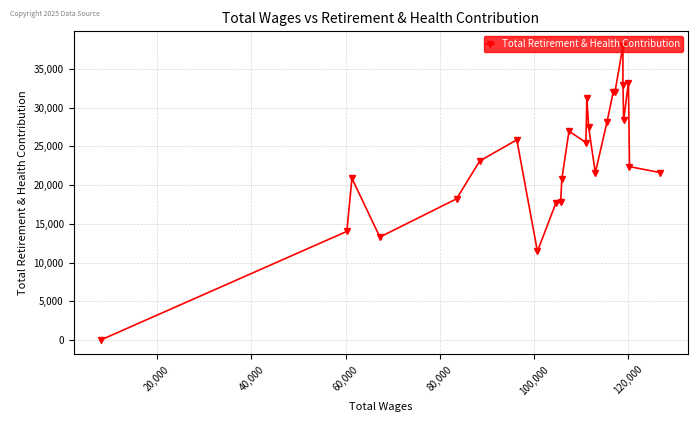

What is the difference between the maximum and minimum values?

37886